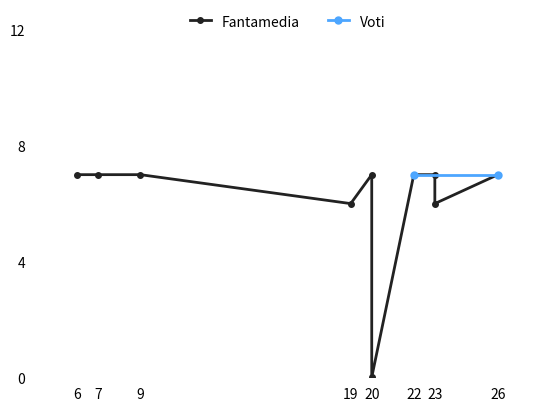

At which category does the data reach its first local valley?

19